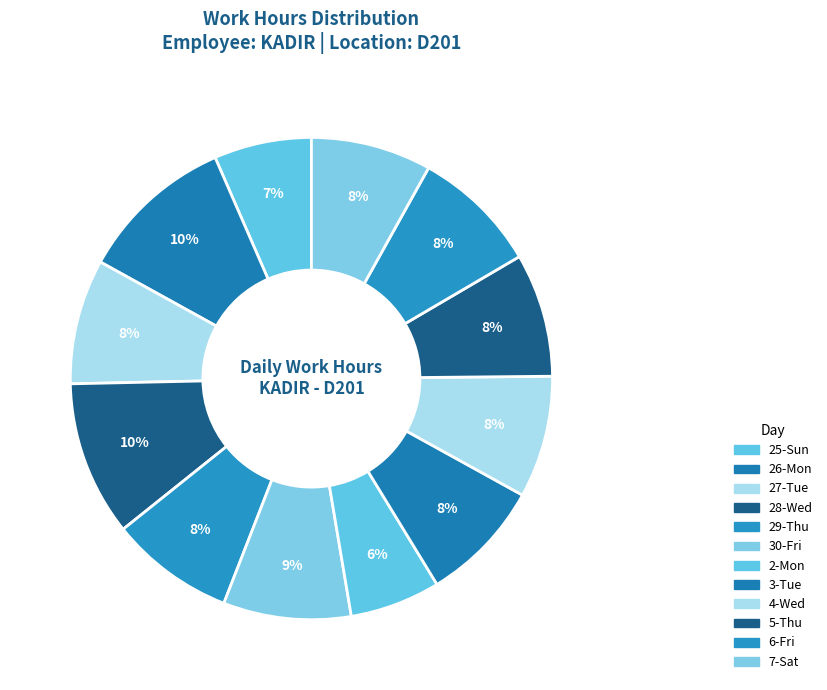

Count the number of slices in the pie.

12